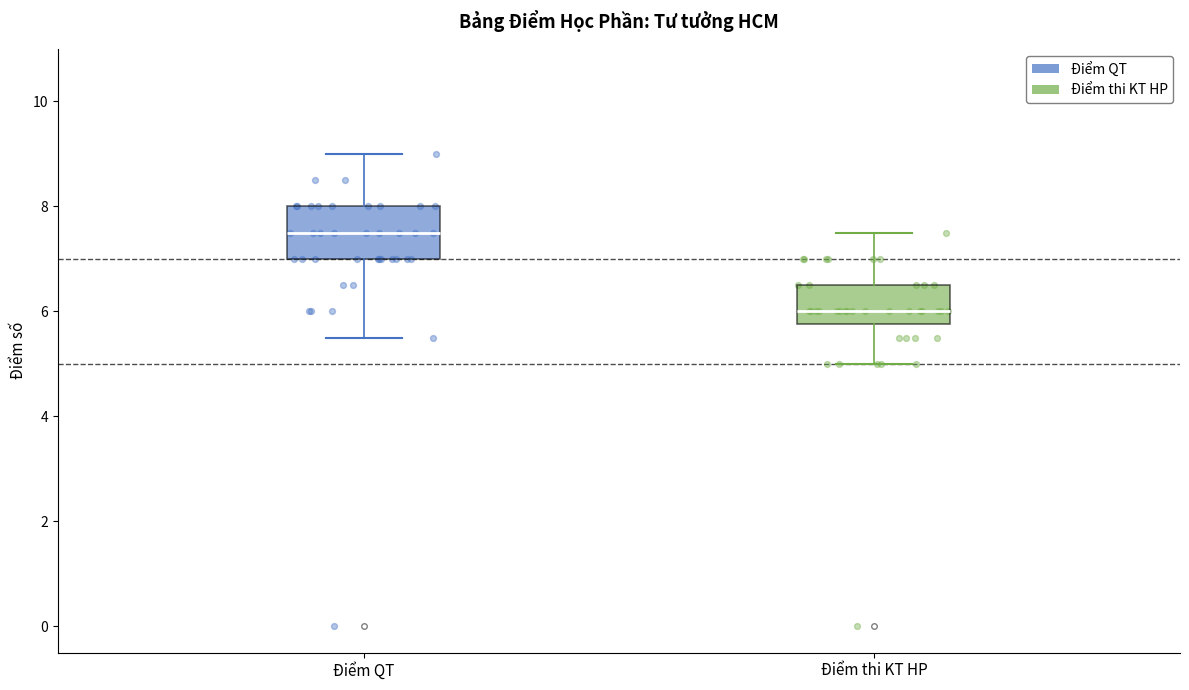

Reading left to right, read every box against the y-axis: the position of its median line, the range the box covers, and the ends of its whiskers. The values are not printed on the chart, so give them approximately, as read against the axis.

Điểm QT: median 7.6, box 7.0 to 8.0, whiskers 5.6 to 9.0
Điểm thi KT HP: median 6.0, box 5.8 to 6.6, whiskers 5.0 to 7.6